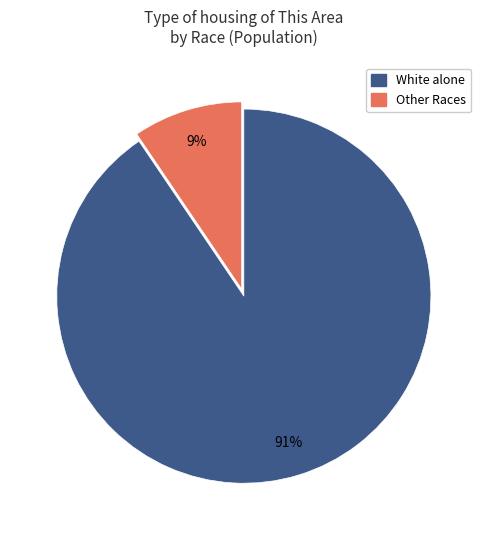

Is there any slice that represents more than half of the pie?

Yes